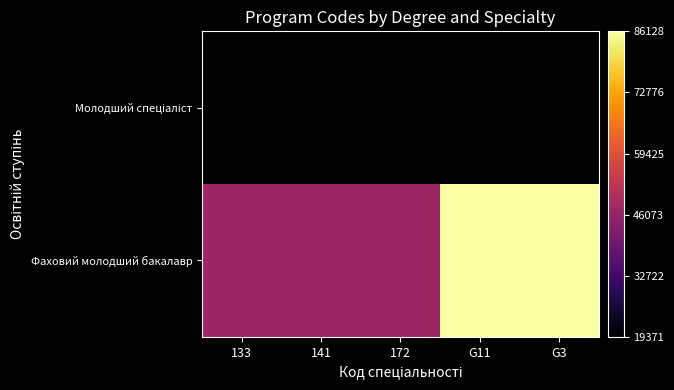

What is the smallest value displayed?

19371.0